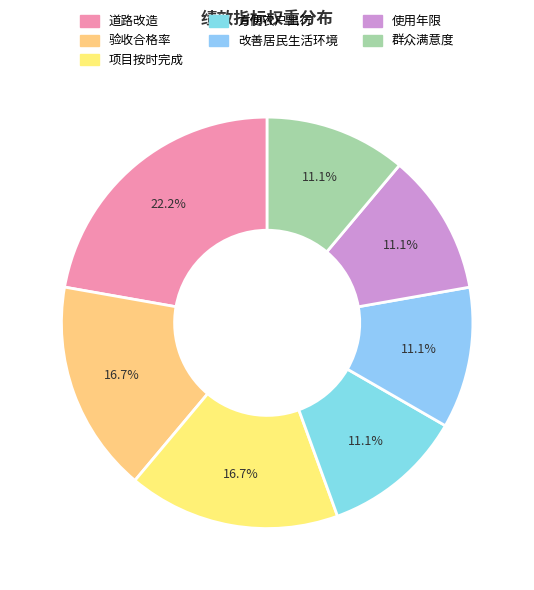

Which slice is the smallest?

方便农户出行